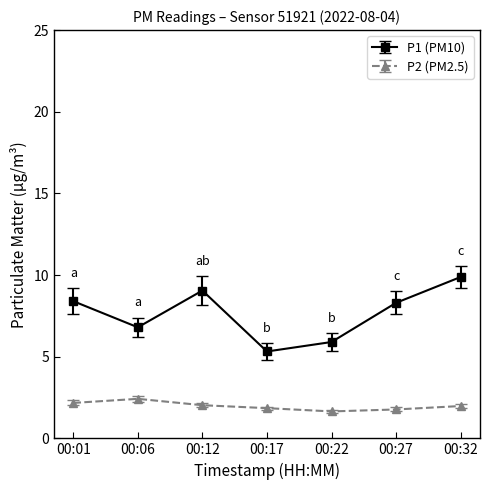

True or false: P1 (PM10) and P2 (PM2.5) intersect in this chart.

False